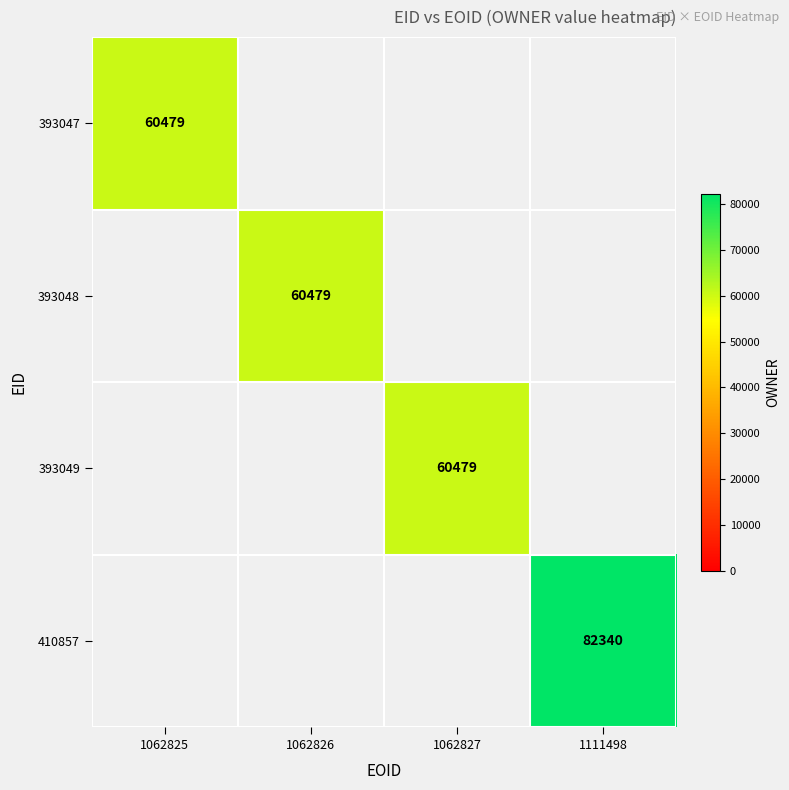

At which category does the chart reach its peak across all series?

1111498